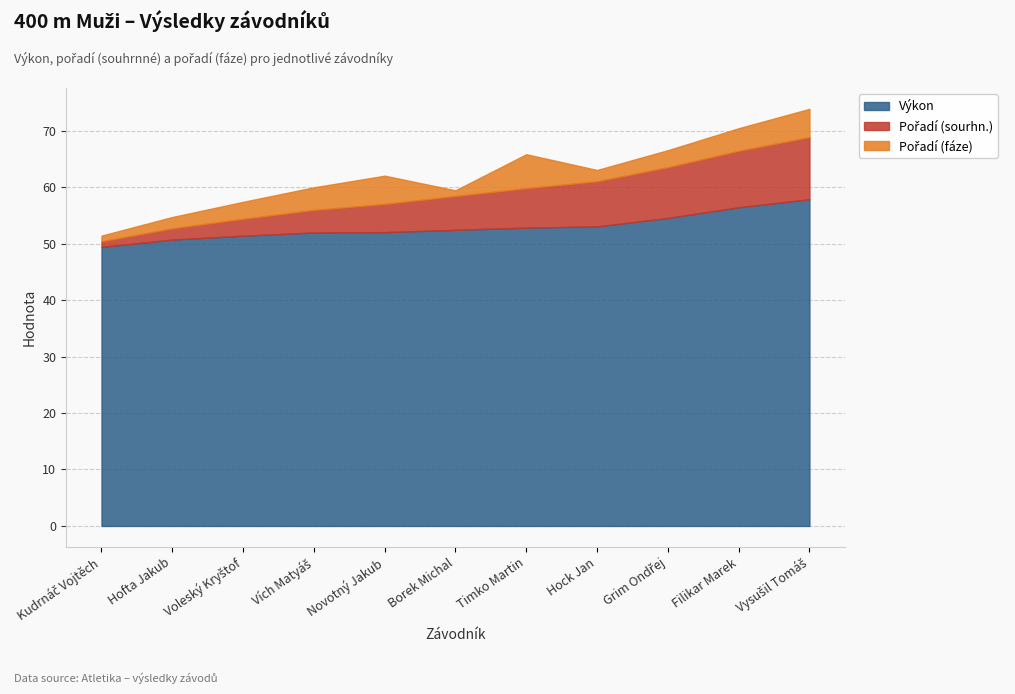

List the series in order of their peak value, highest first.

Výkon, Pořadí (sourhn.), Pořadí (fáze)